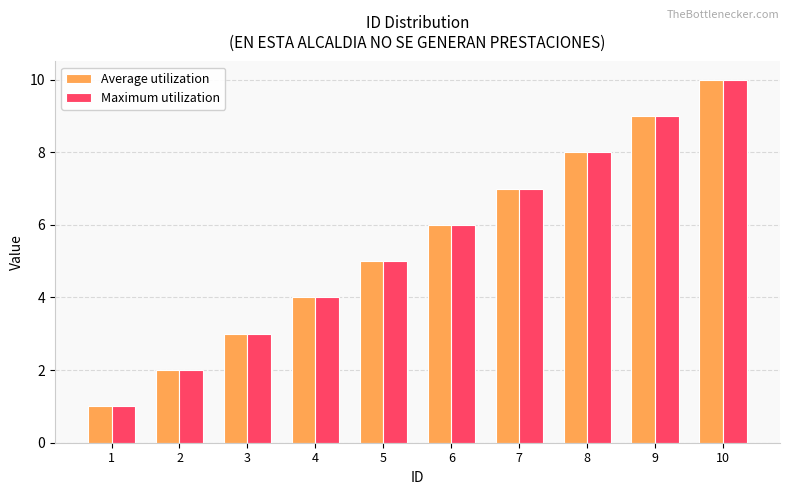

True or false: Maximum utilization has a value of 6 at 6.

True